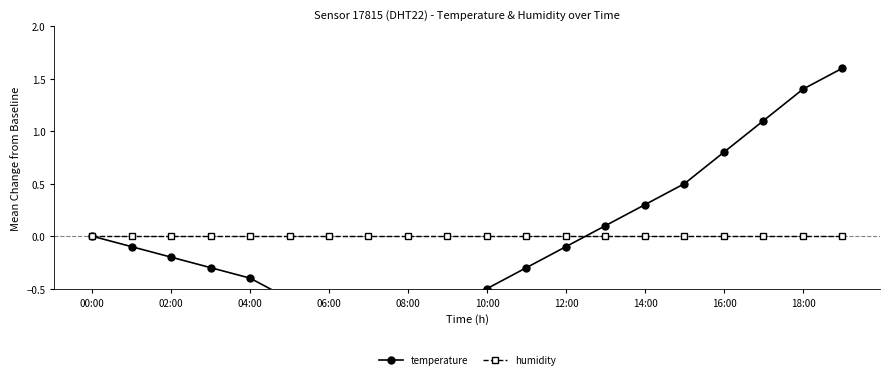

How many data points in temperature are above 0?

7